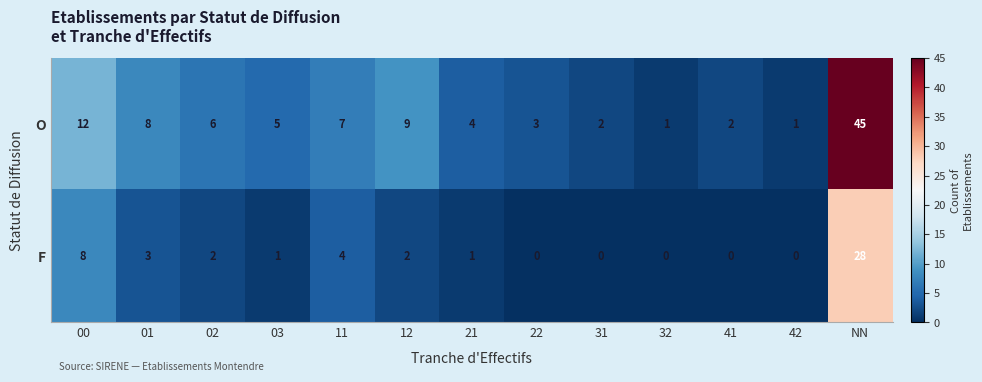

Which label corresponds to the largest value in the chart?

NN